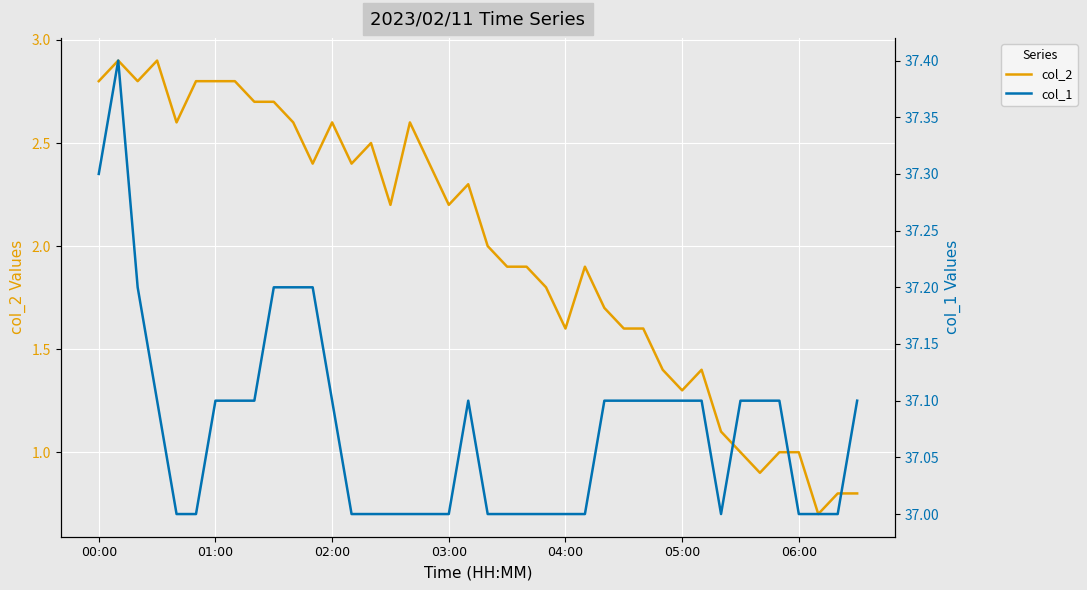

True or false: col_2 has a value of 2.8 at 01:00.

True